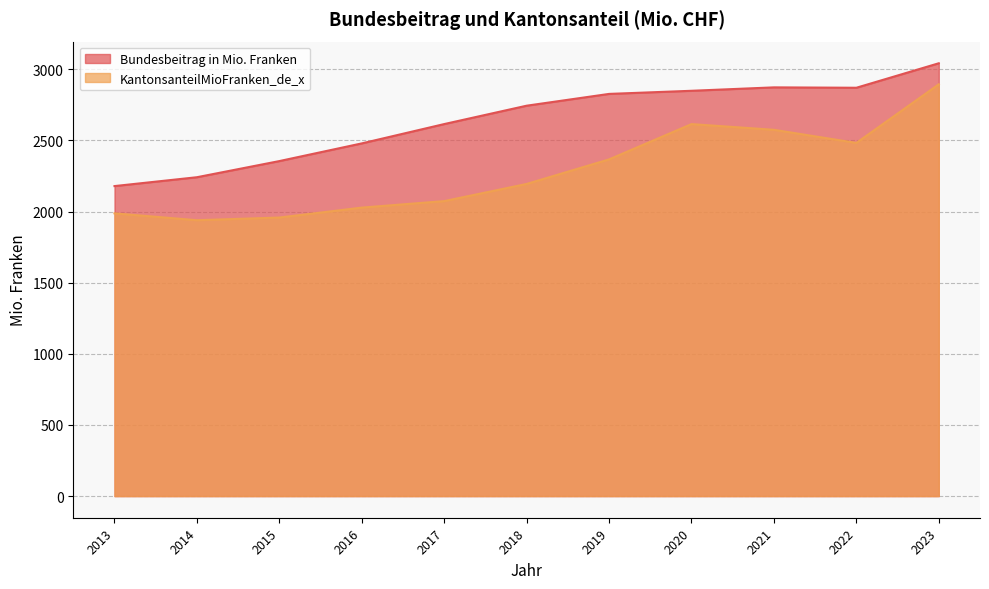

The value of Bundesbeitrag in Mio. Franken at 2022 is 2870.7. True or false?

True